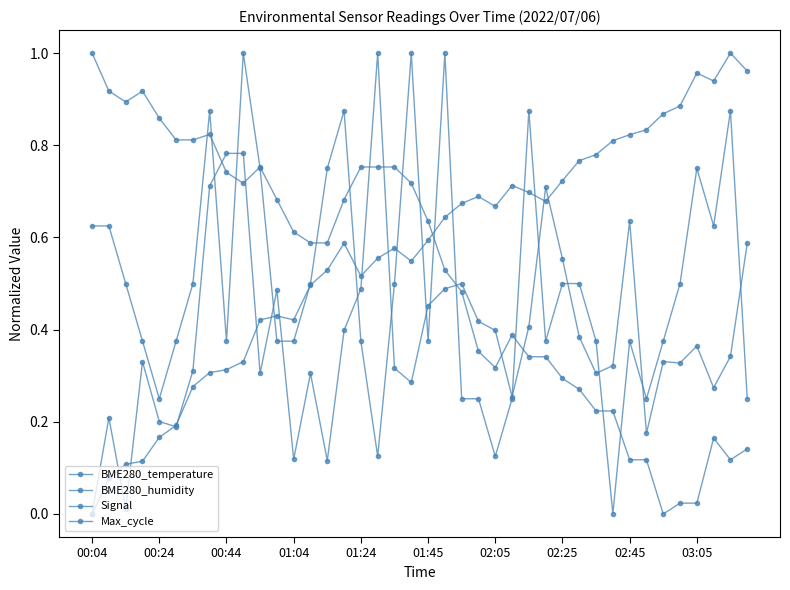

Which series ends up on top after the final intersection of BME280_humidity and Signal?

BME280_humidity